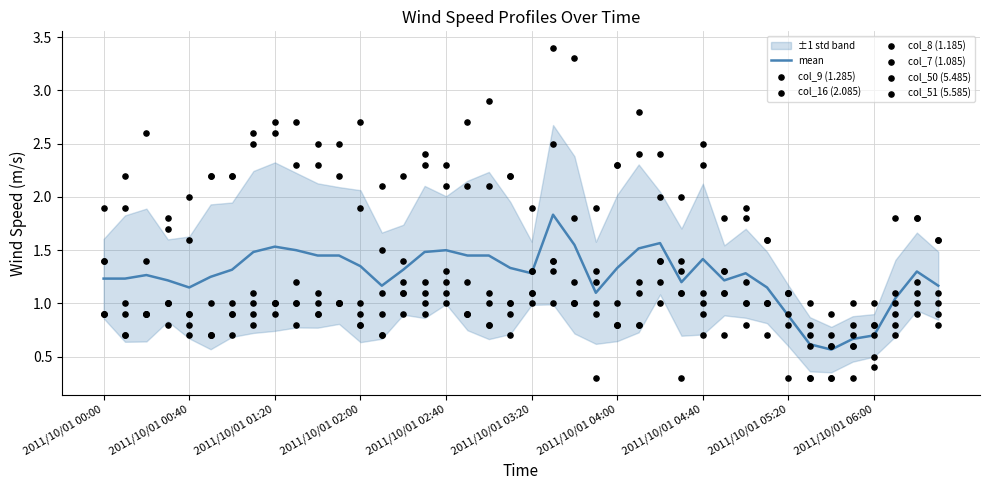

What are all the series names shown in the legend?

col_9 (1.285), col_16 (2.085), col_8 (1.185), col_7 (1.085), col_50 (5.485), col_51 (5.585)